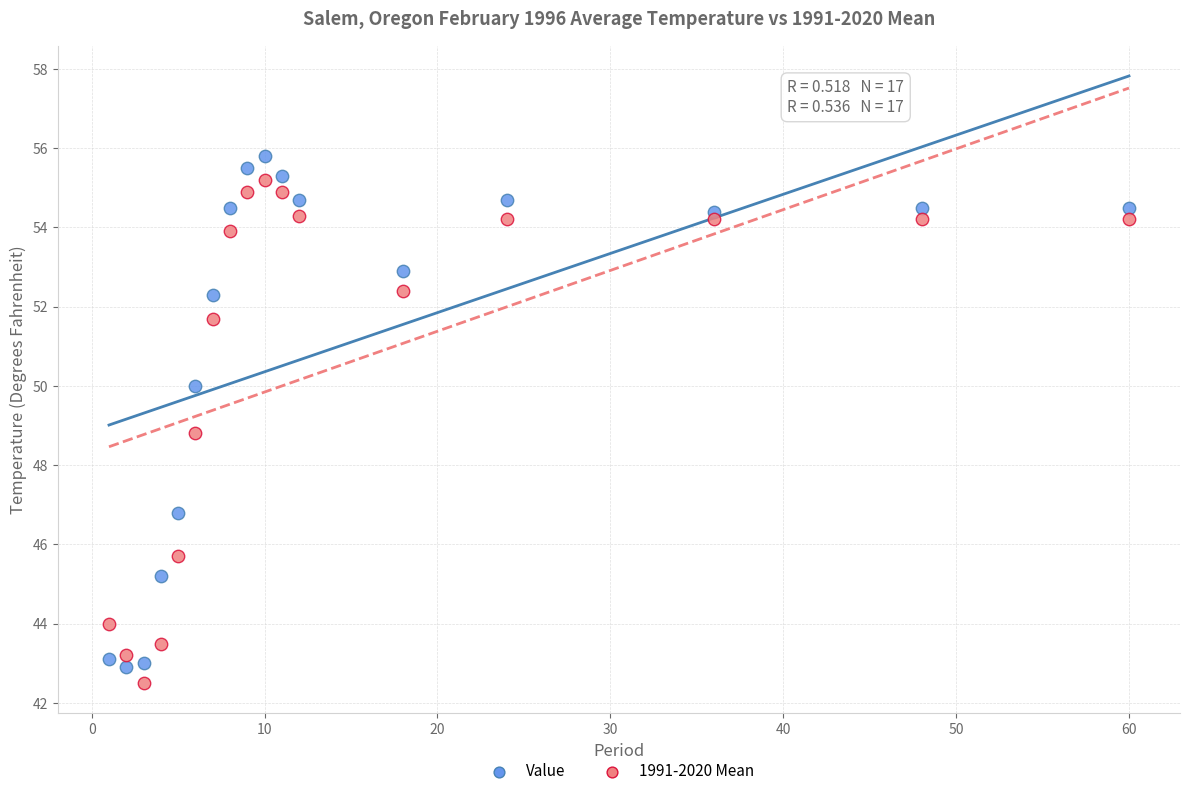

Across all data points, what is the range of Y values (max minus min)?

13.3